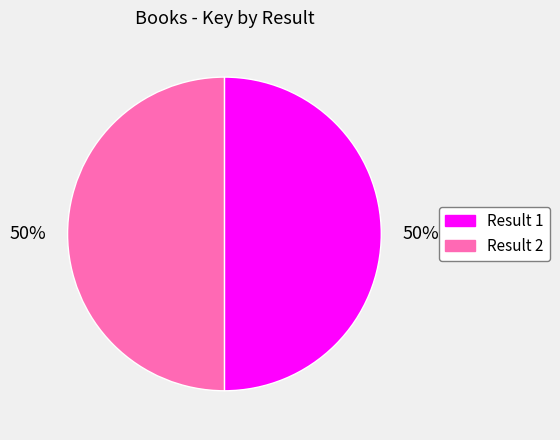

Combined, do Result 1 and Result 2 account for over 50%?

Yes